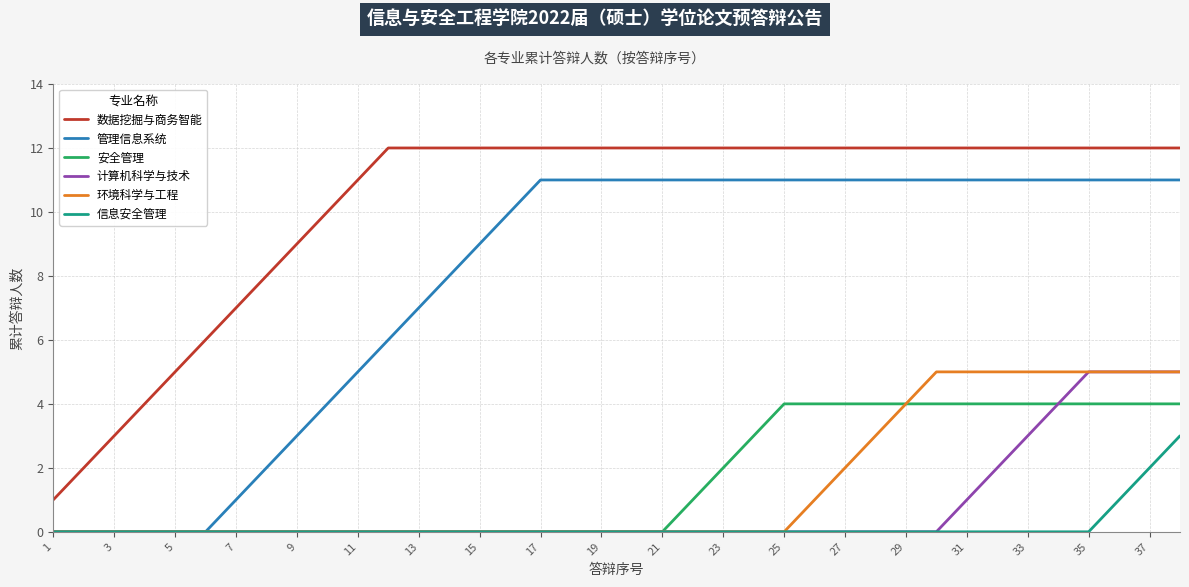

True or false: 数据挖掘与商务智能 and 信息安全管理 cross at least once.

False